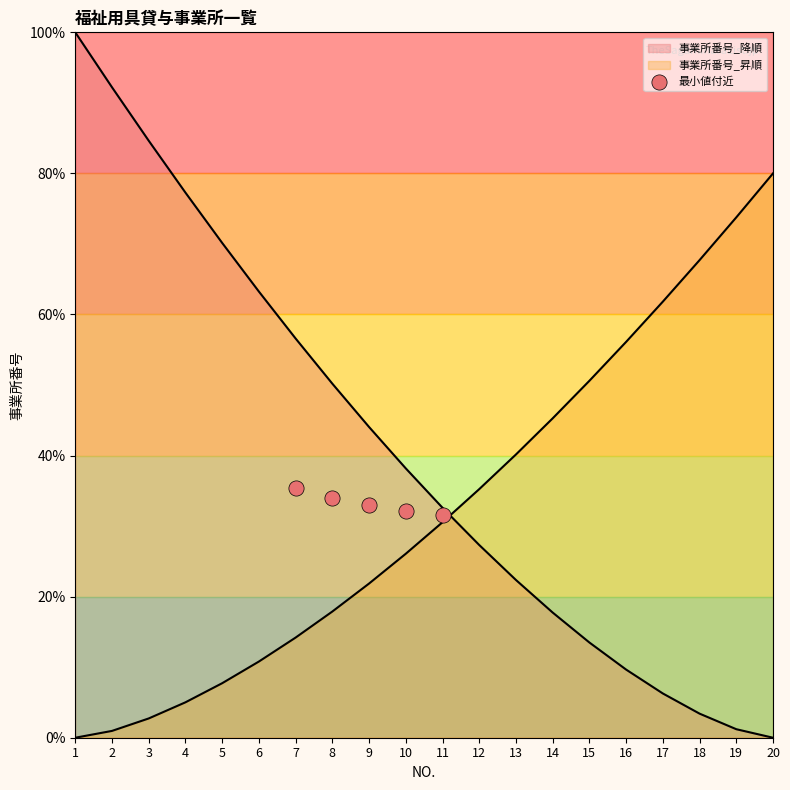

Which has a higher value, 5 or 3?

3